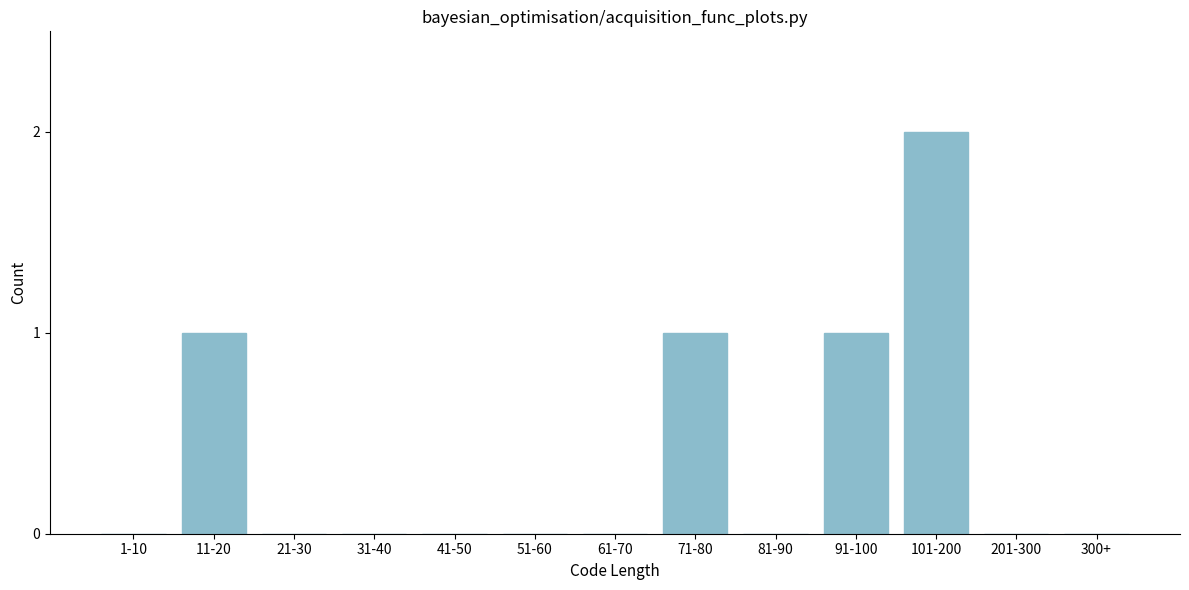

Reading left to right, list all the values displayed in this chart.

1-10=0	11-20=1	21-30=0	31-40=0	41-50=0	51-60=0	61-70=0	71-80=1	81-90=0	91-100=1	101-200=2	201-300=0	300+=0